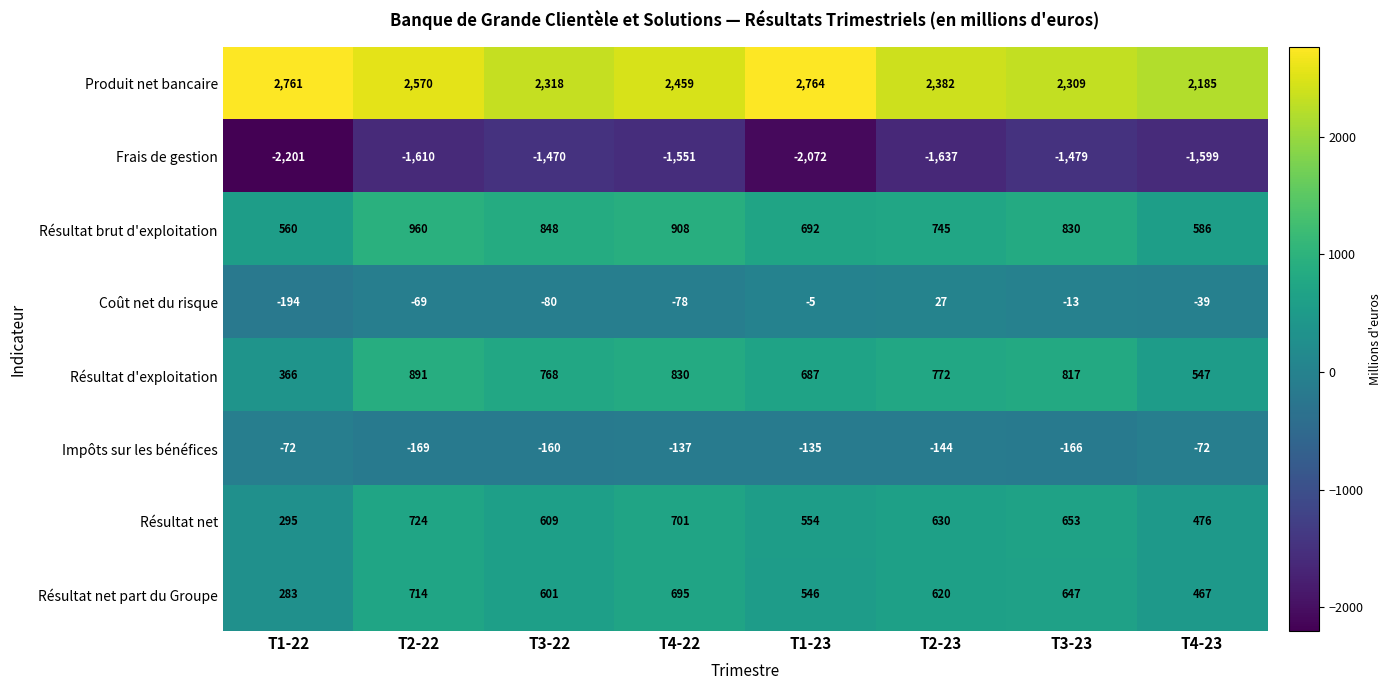

The value of Résultat net part du Groupe at T4-23 is 467. True or false?

True